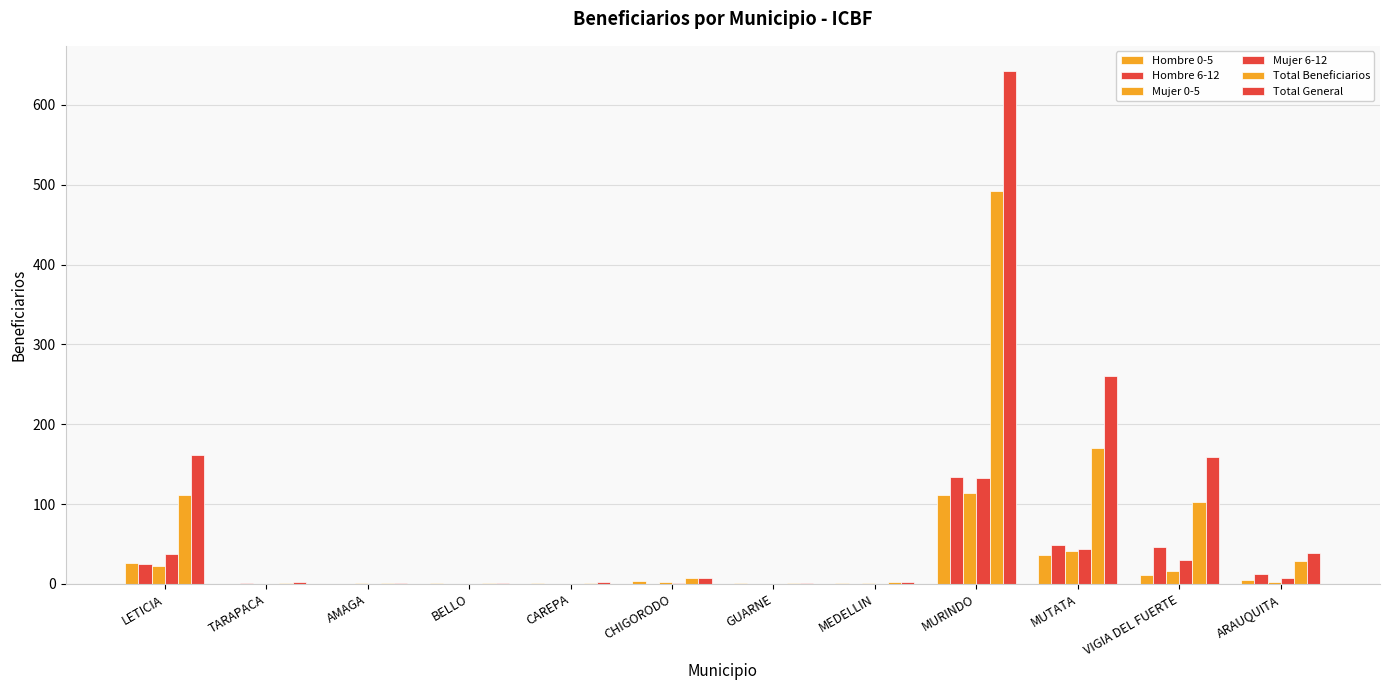

How many data points does each series have?

12